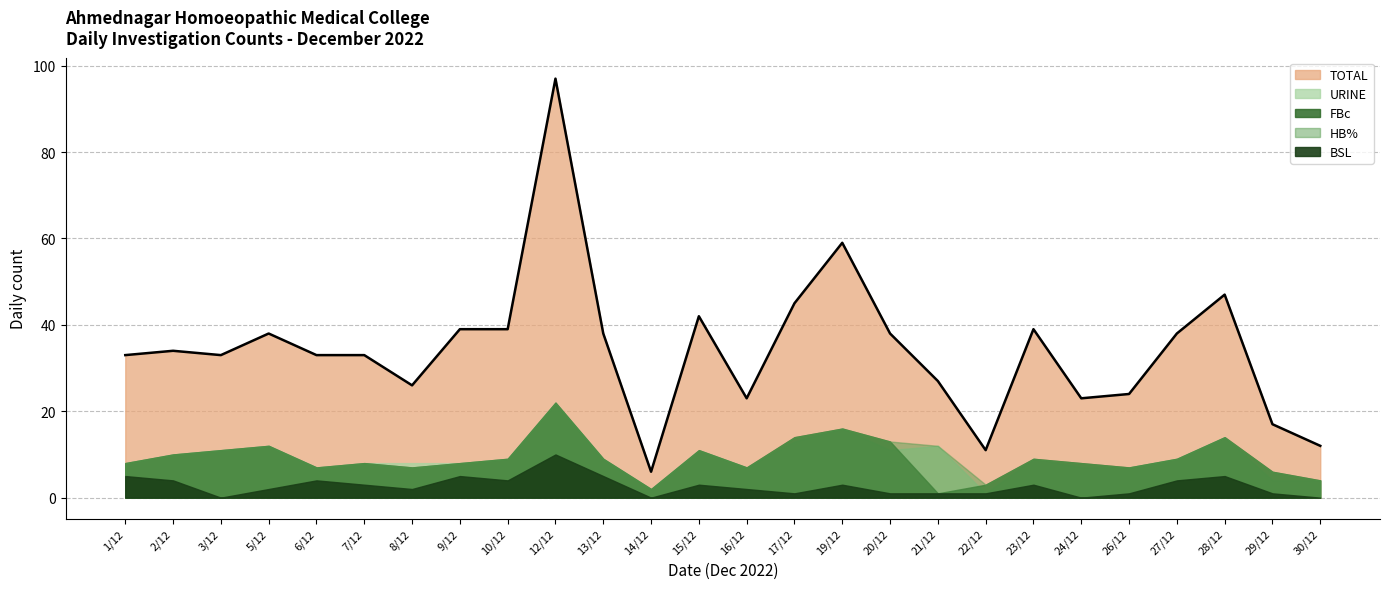

What is the difference between the highest and lowest values at 1/12?

28